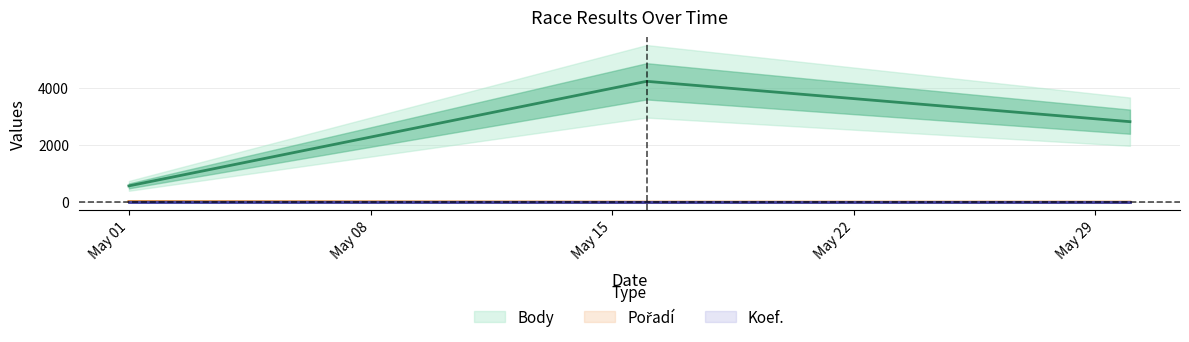

Which series changed the most between 2009-05-01 and 2009-05-30?

Body